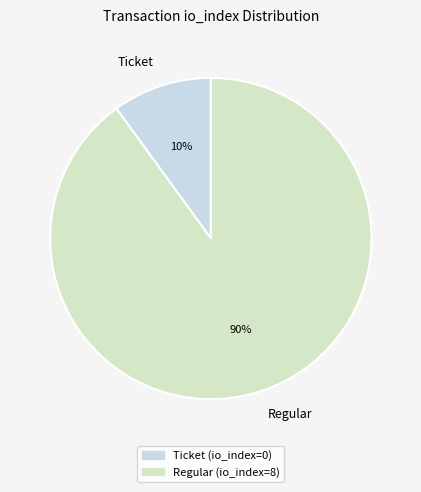

To the nearest percent, what percentage of the pie is Ticket?

10%